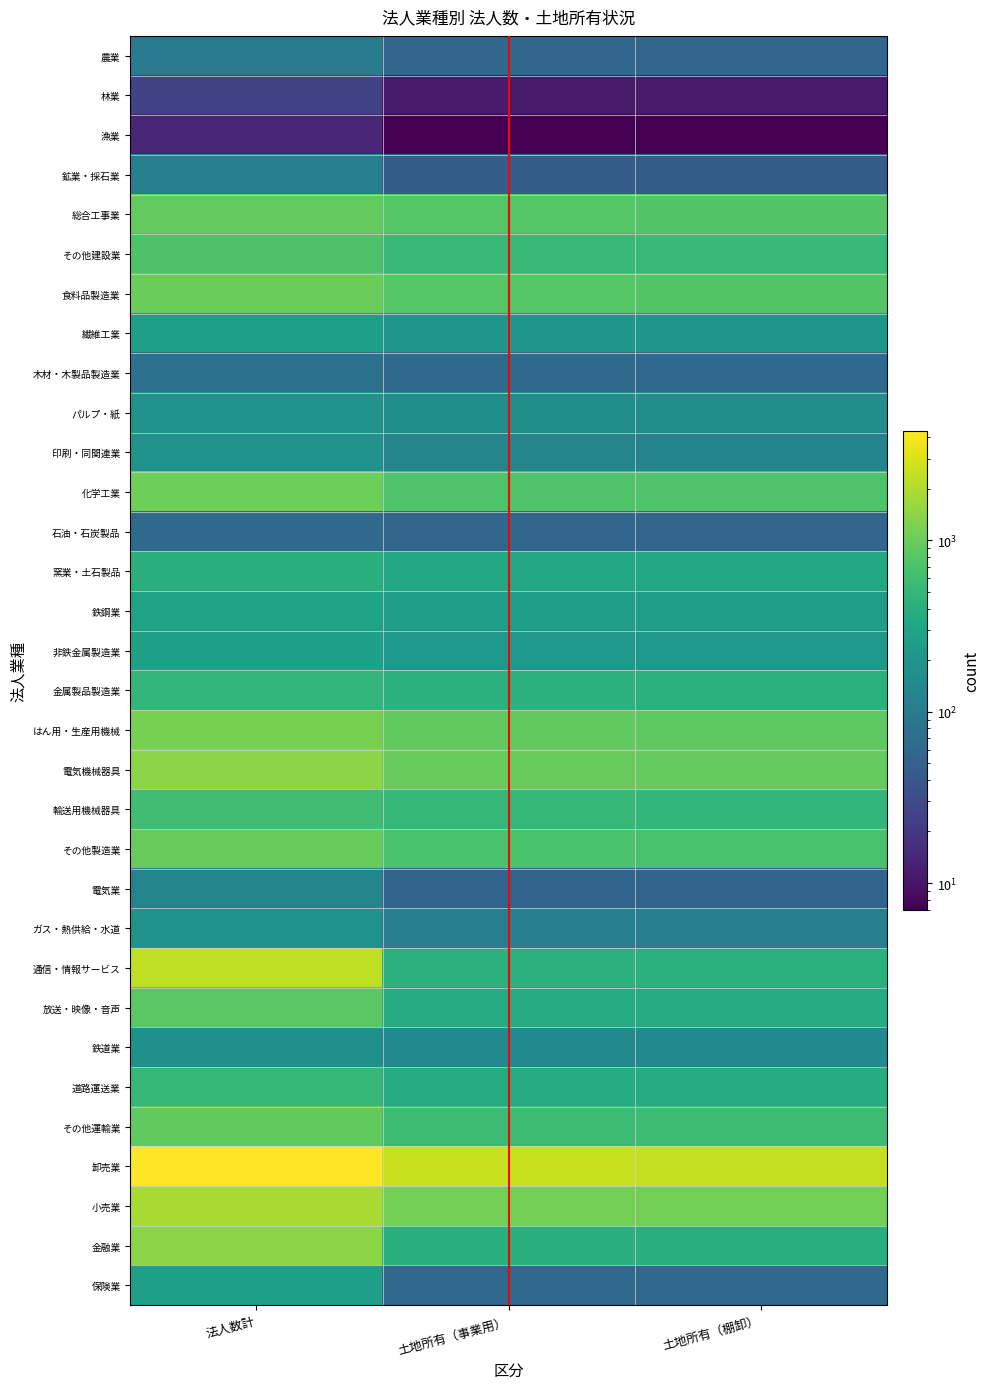

Reading left to right, extract all data points from this chart.

農業: 法人数計=102	土地所有（事業用）=59	土地所有（棚卸）=58
林業: 法人数計=24	土地所有（事業用）=11	土地所有（棚卸）=11
漁業: 法人数計=14	土地所有（事業用）=7	土地所有（棚卸）=7
鉱業・採石業: 法人数計=112	土地所有（事業用）=47	土地所有（棚卸）=47
総合工事業: 法人数計=936	土地所有（事業用）=802	土地所有（棚卸）=768
その他建設業: 法人数計=712	土地所有（事業用）=540	土地所有（棚卸）=529
食料品製造業: 法人数計=997	土地所有（事業用）=796	土地所有（棚卸）=781
繊維工業: 法人数計=262	土地所有（事業用）=211	土地所有（棚卸）=209
木材・木製品製造業: 法人数計=79	土地所有（事業用）=64	土地所有（棚卸）=63
パルプ・紙: 法人数計=191	土地所有（事業用）=170	土地所有（棚卸）=168
印刷・同関連業: 法人数計=186	土地所有（事業用）=130	土地所有（棚卸）=125
化学工業: 法人数計=1059	土地所有（事業用）=741	土地所有（棚卸）=737
石油・石炭製品: 法人数計=65	土地所有（事業用）=59	土地所有（棚卸）=59
窯業・土石製品: 法人数計=416	土地所有（事業用）=332	土地所有（棚卸）=331
鉄鋼業: 法人数計=295	土地所有（事業用）=254	土地所有（棚卸）=250
非鉄金属製造業: 法人数計=277	土地所有（事業用）=217	土地所有（棚卸）=213
金属製品製造業: 法人数計=488	土地所有（事業用）=428	土地所有（棚卸）=428
はん用・生産用機械: 法人数計=1147	土地所有（事業用）=892	土地所有（棚卸）=876
電気機械器具: 法人数計=1407	土地所有（事業用）=964	土地所有（棚卸）=945
輸送用機械器具: 法人数計=609	土地所有（事業用）=503	土地所有（棚卸）=492
その他製造業: 法人数計=983	土地所有（事業用）=696	土地所有（棚卸）=690
電気業: 法人数計=129	土地所有（事業用）=56	土地所有（棚卸）=56
ガス・熱供給・水道: 法人数計=185	土地所有（事業用）=113	土地所有（棚卸）=112
通信・情報サービス: 法人数計=2329	土地所有（事業用）=430	土地所有（棚卸）=426
放送・映像・音声: 法人数計=834	土地所有（事業用）=361	土地所有（棚卸）=361
鉄道業: 法人数計=175	土地所有（事業用）=151	土地所有（棚卸）=151
道路運送業: 法人数計=507	土地所有（事業用）=375	土地所有（棚卸）=371
その他運輸業: 法人数計=904	土地所有（事業用）=578	土地所有（棚卸）=576
卸売業: 法人数計=4331	土地所有（事業用）=2515	土地所有（棚卸）=2479
小売業: 法人数計=1854	土地所有（事業用）=1134	土地所有（棚卸）=1113
金融業: 法人数計=1403	土地所有（事業用）=416	土地所有（棚卸）=397
保険業: 法人数計=262	土地所有（事業用）=63	土地所有（棚卸）=63